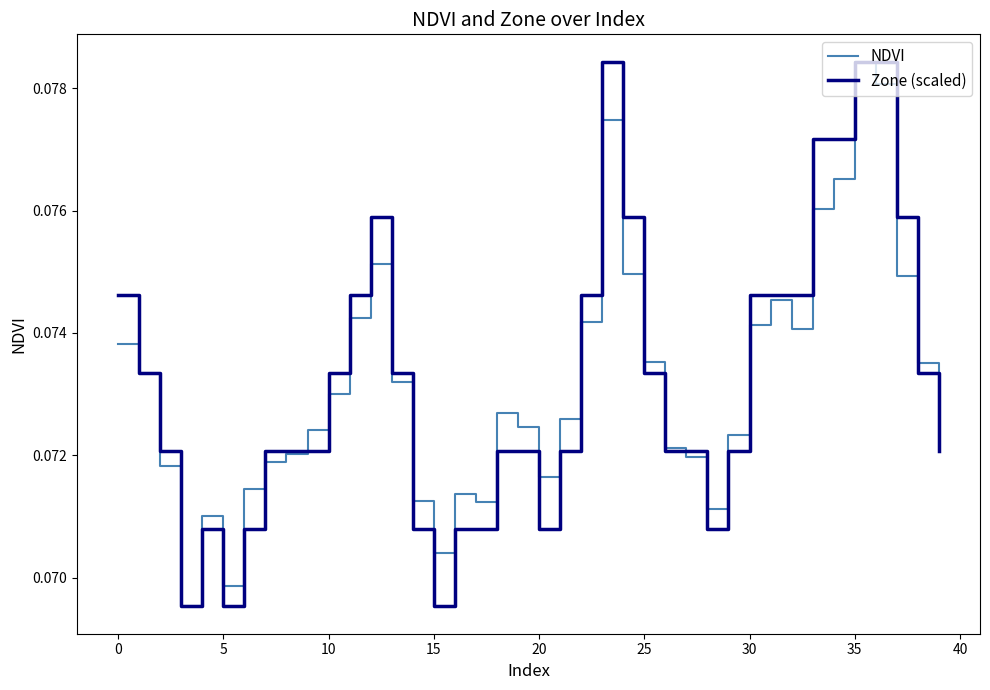

How many interior local peaks does the Zone (scaled) series have?

3